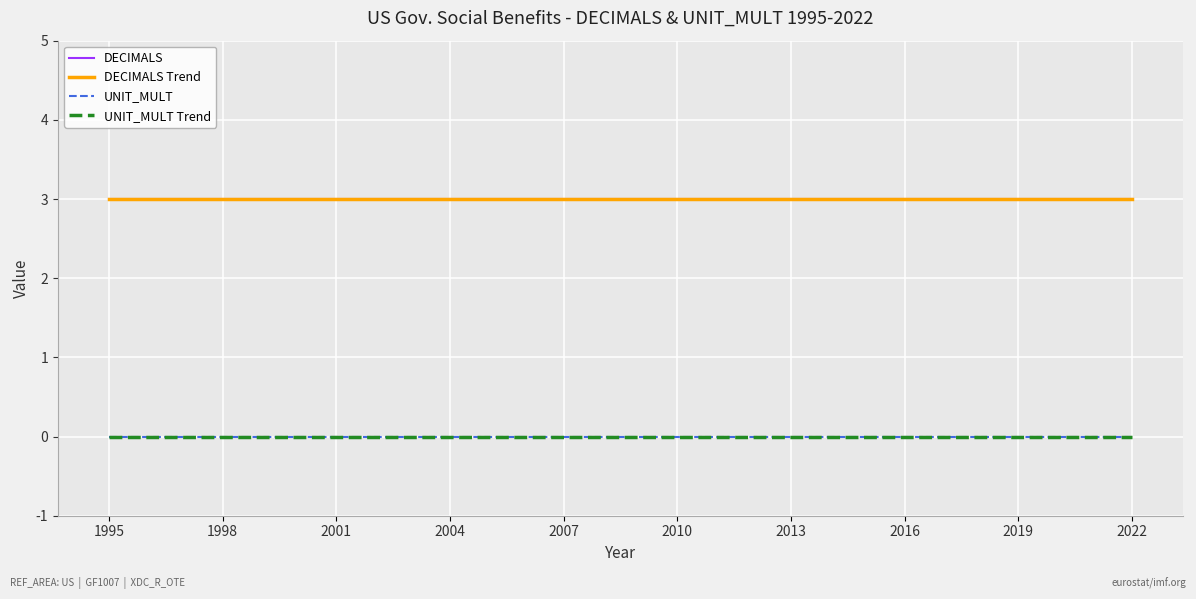

True or false: DECIMALS Trend and UNIT_MULT intersect in this chart.

False